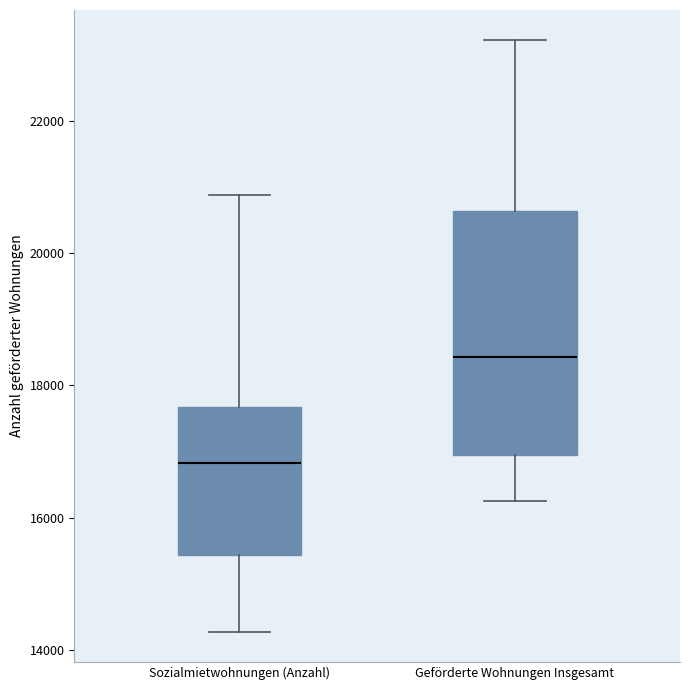

Reading left to right, transcribe this box plot: for each box, give where its median line is, the range the box spans, and where its two whiskers end, as read against the y-axis. The values are not printed on the chart, so give them approximately, as read against the axis.

Sozialmietwohnungen (Anzahl): median 16800, box 15400 to 17600, whiskers 14200 to 20800
Geförderte Wohnungen Insgesamt: median 18400, box 17000 to 20600, whiskers 16200 to 23200